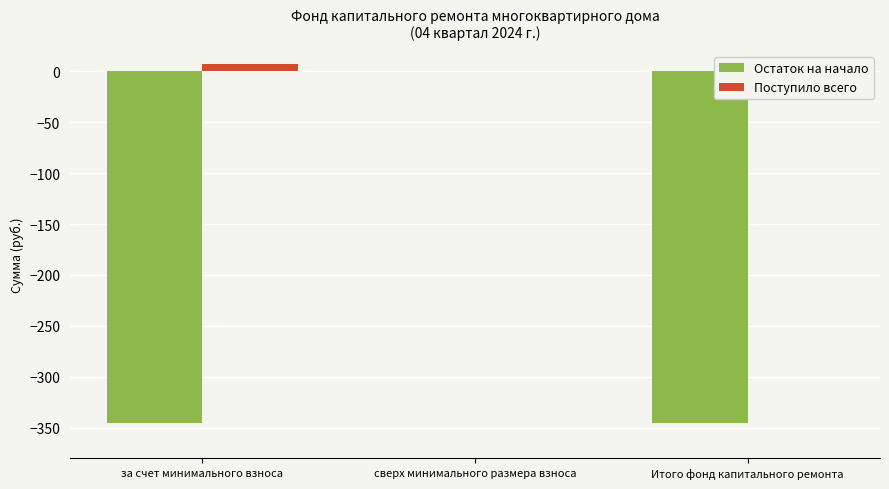

Does the chart contain any negative values?

Yes